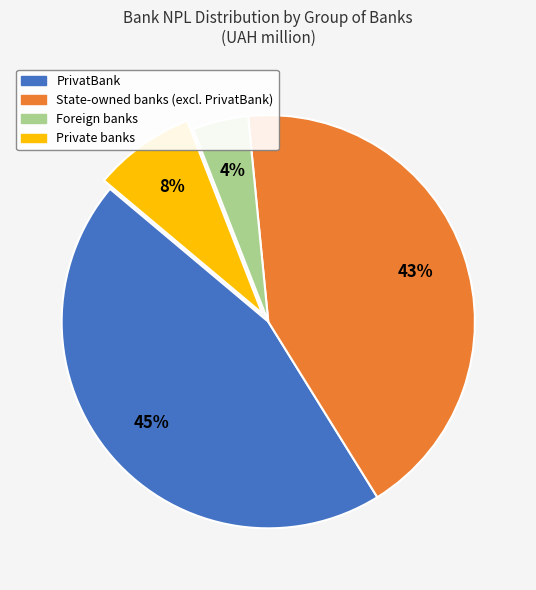

Is the sum of PrivatBank and State-owned banks (excl. PrivatBank) greater than half?

Yes